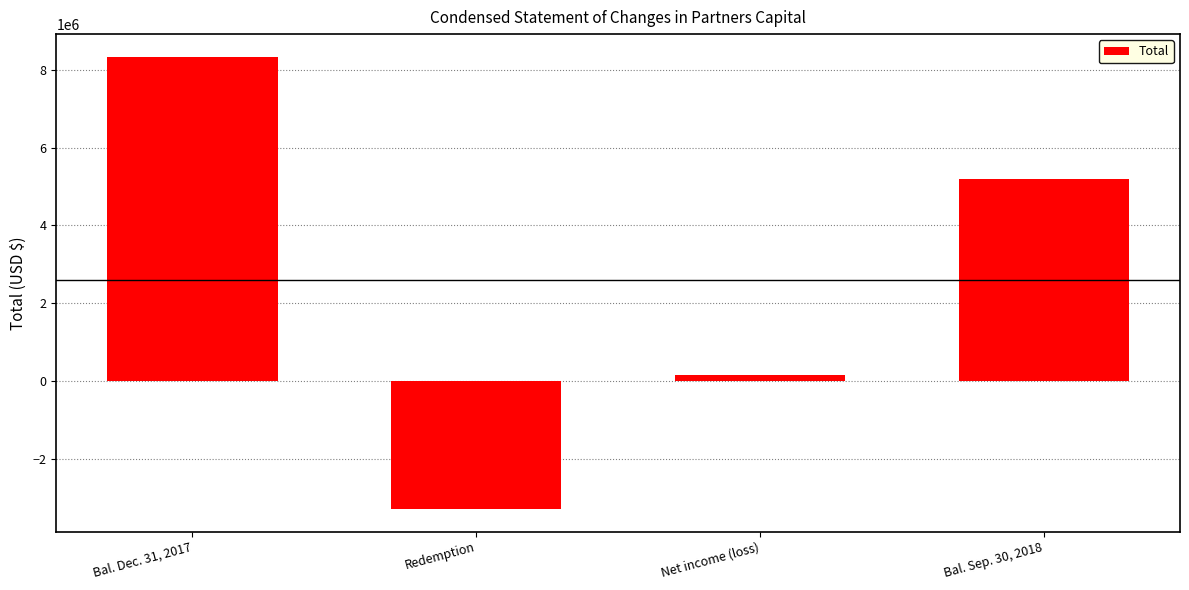

What is the maximum value shown in the chart?

8334440